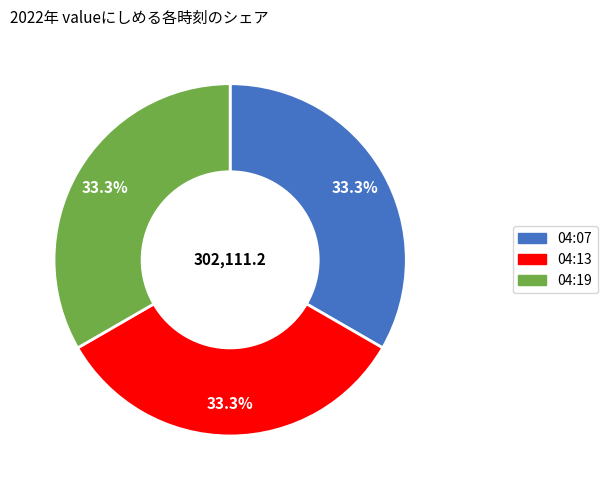

How many segments does this pie chart have?

3